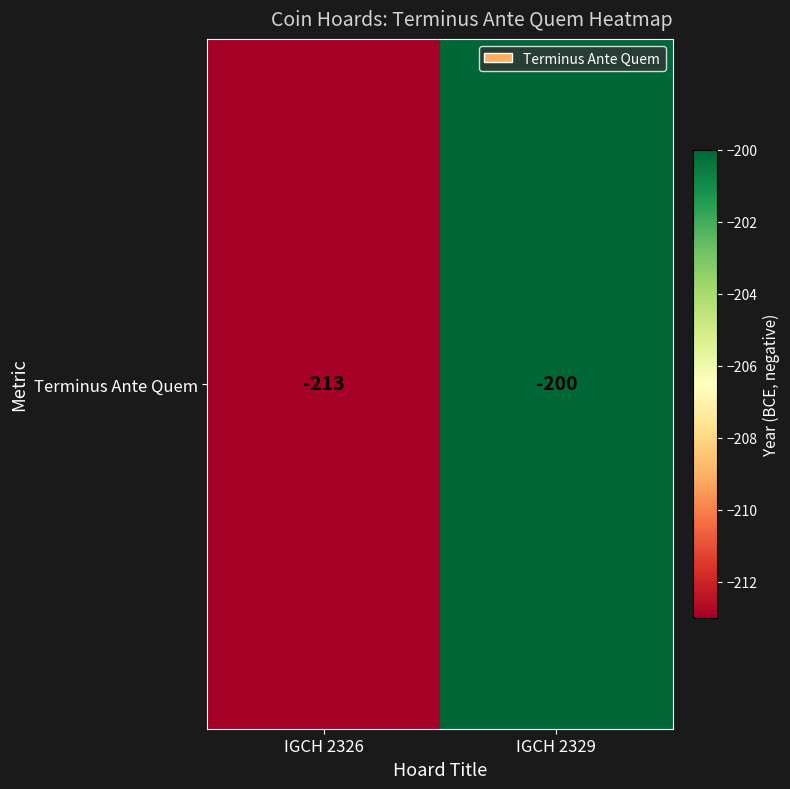

Reading left to right, extract all data points from this chart.

-213	-200